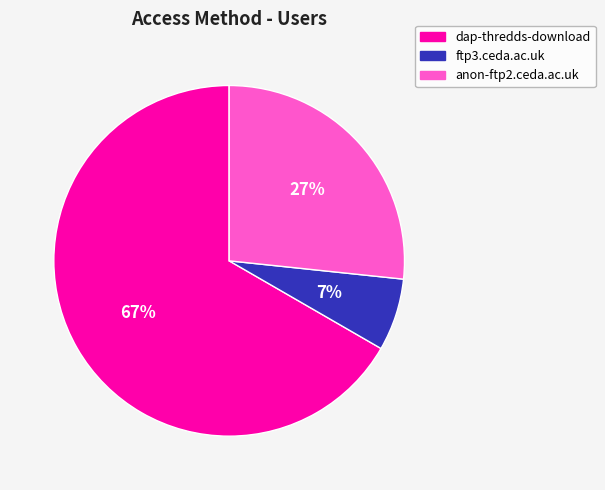

Rank the categories by value from lowest to highest.

ftp3.ceda.ac.uk, anon-ftp2.ceda.ac.uk, dap-thredds-download